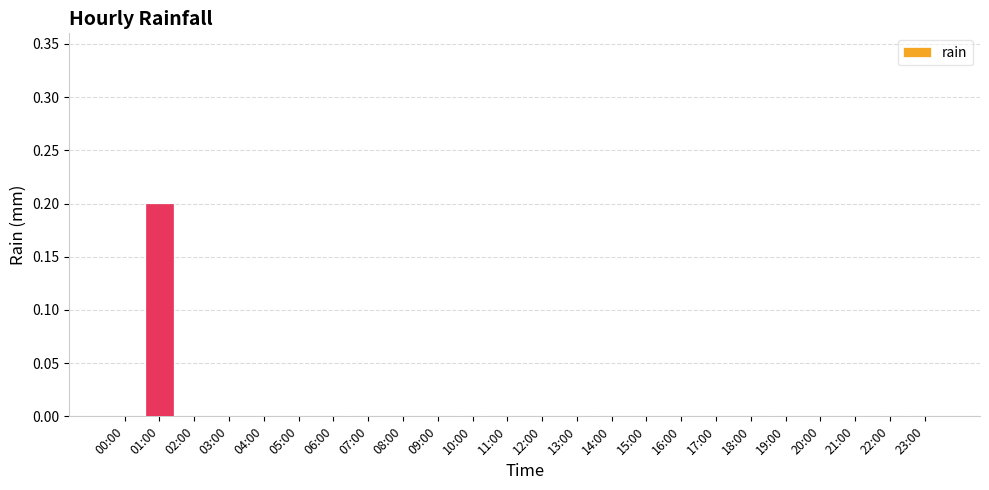

Which label corresponds to the largest value in the chart?

01:00